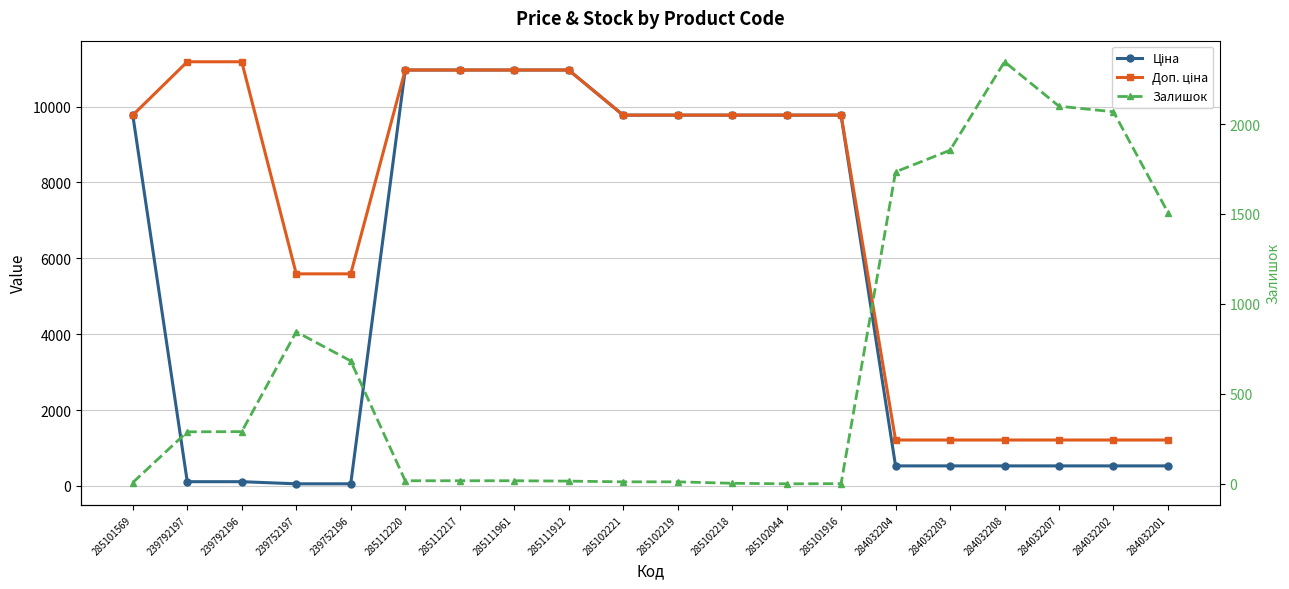

How many intersections are there between Доп. ціна and Залишок?

1